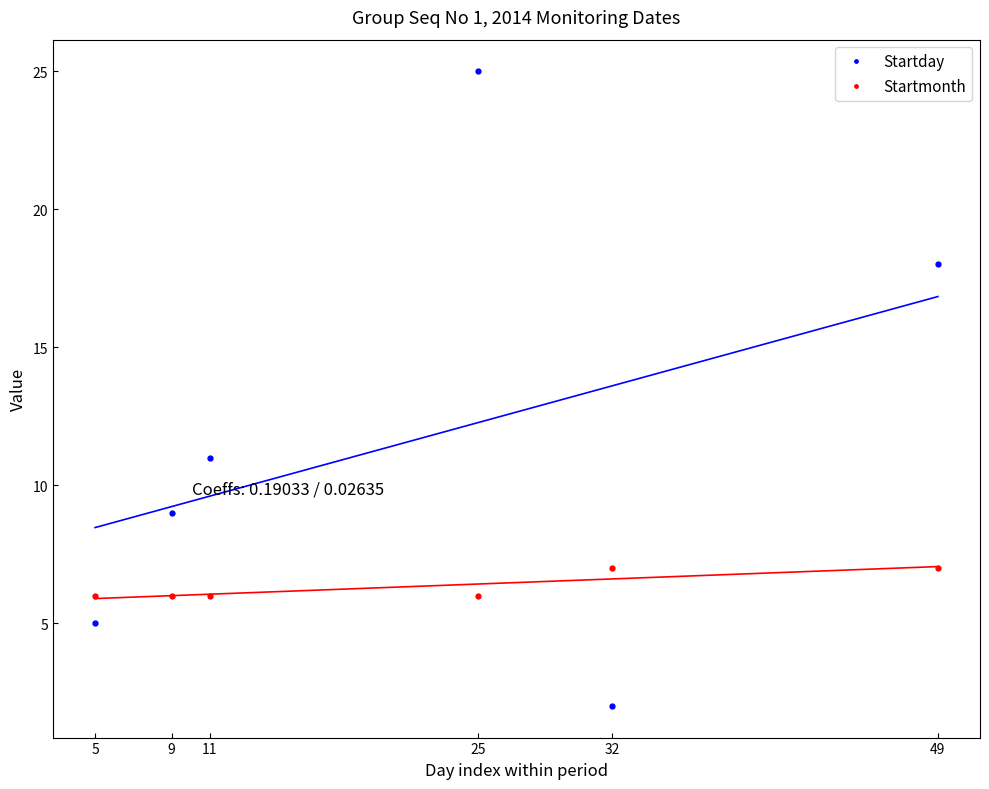

True or false: Startday has a value of 5 at 5.

True